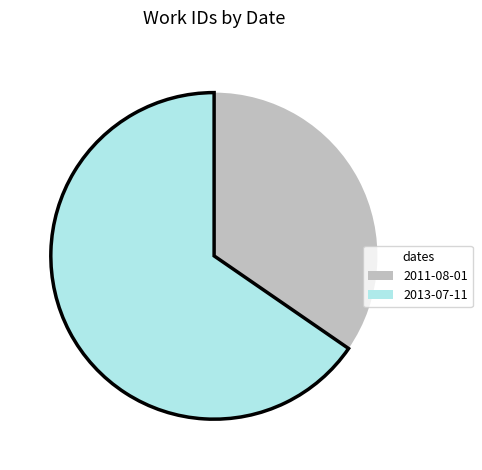

Which slice is the largest?

2013-07-11